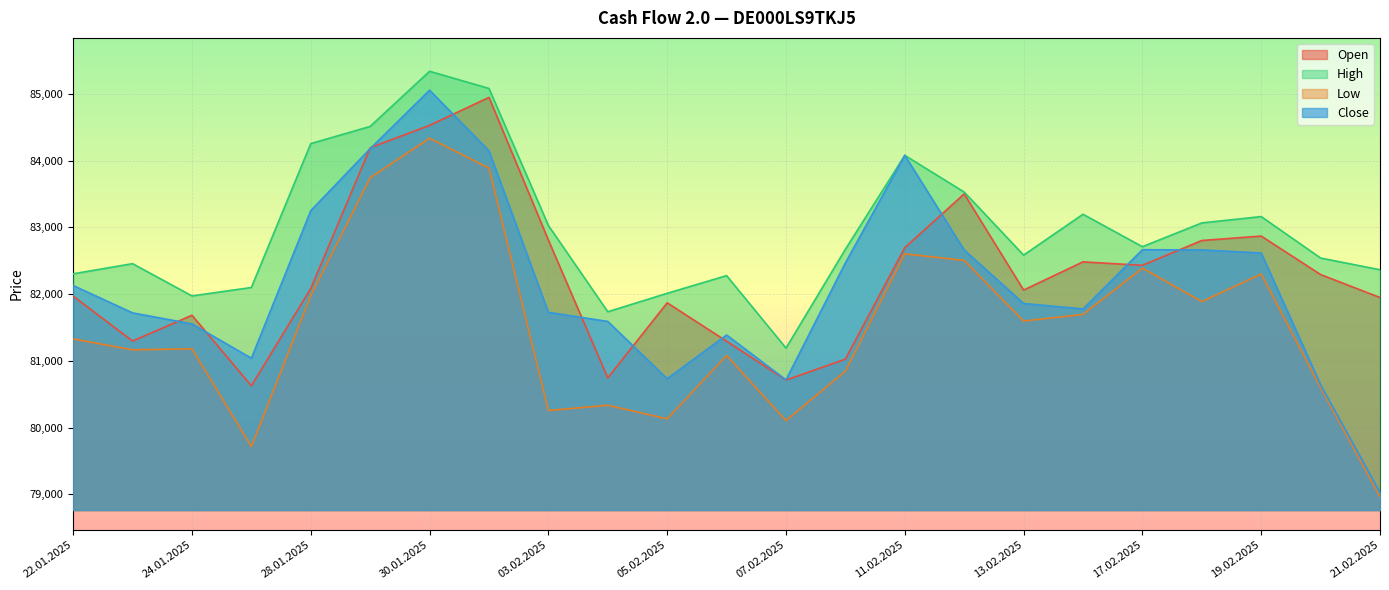

What is the value of the Open point at the 11th from the left?

81870